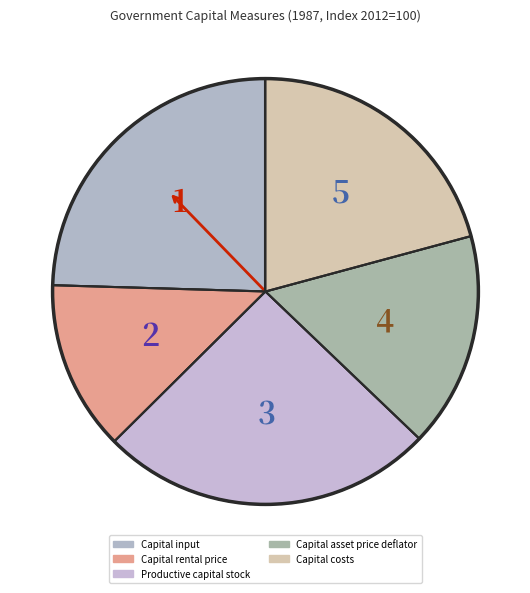

How many segments does this pie chart have?

5